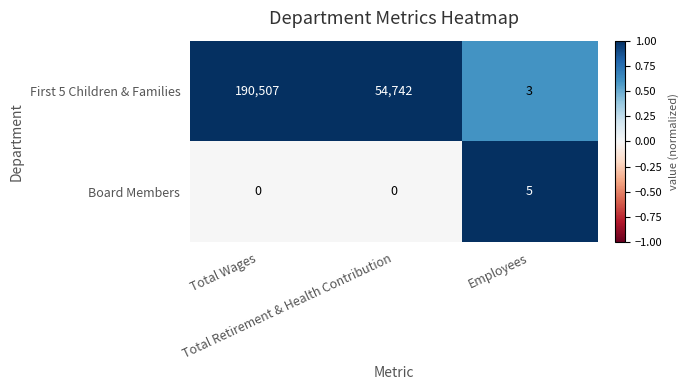

What is the maximum value shown in the chart?

190507